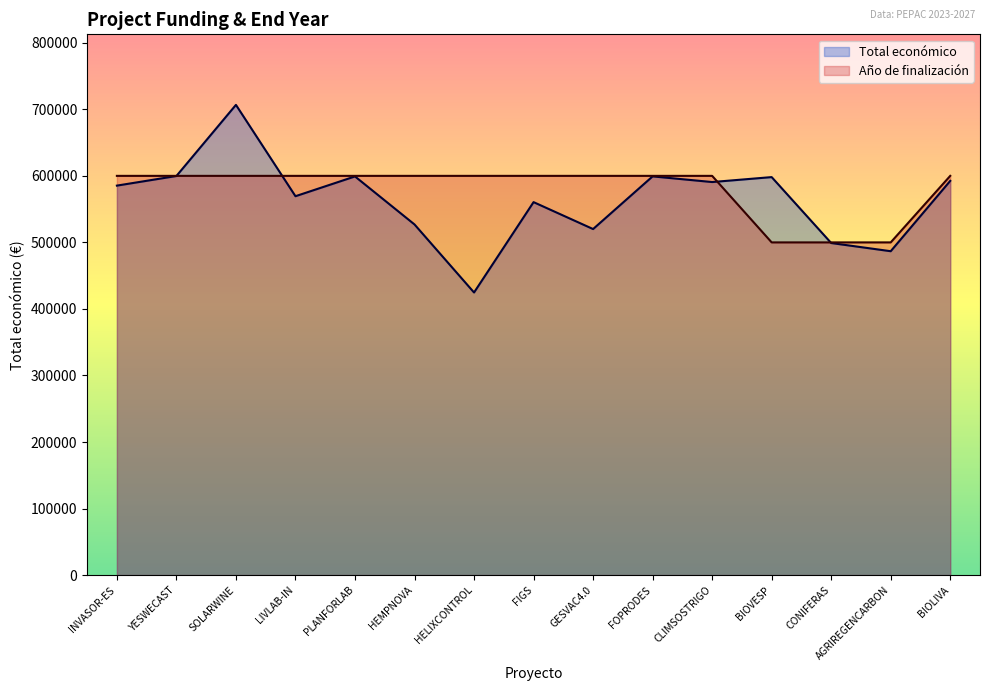

How many lines are shown in the chart?

2